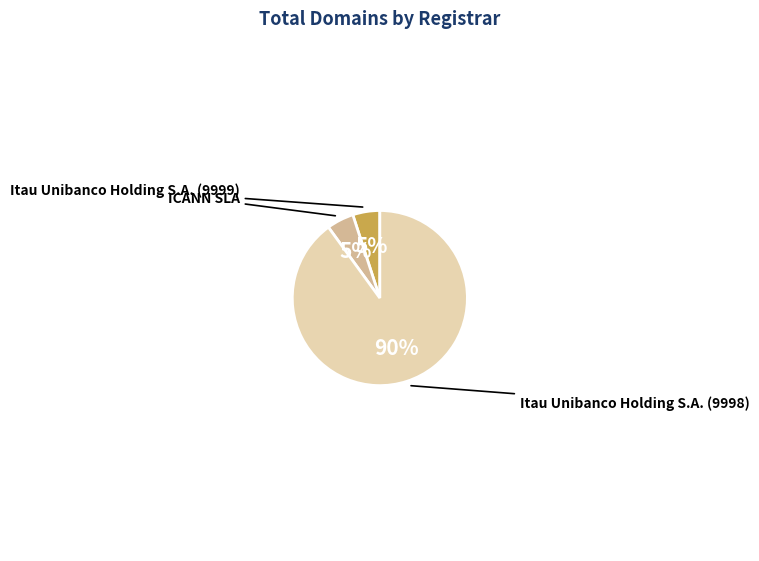

Does ICANN SLA account for over 50% of the chart?

No